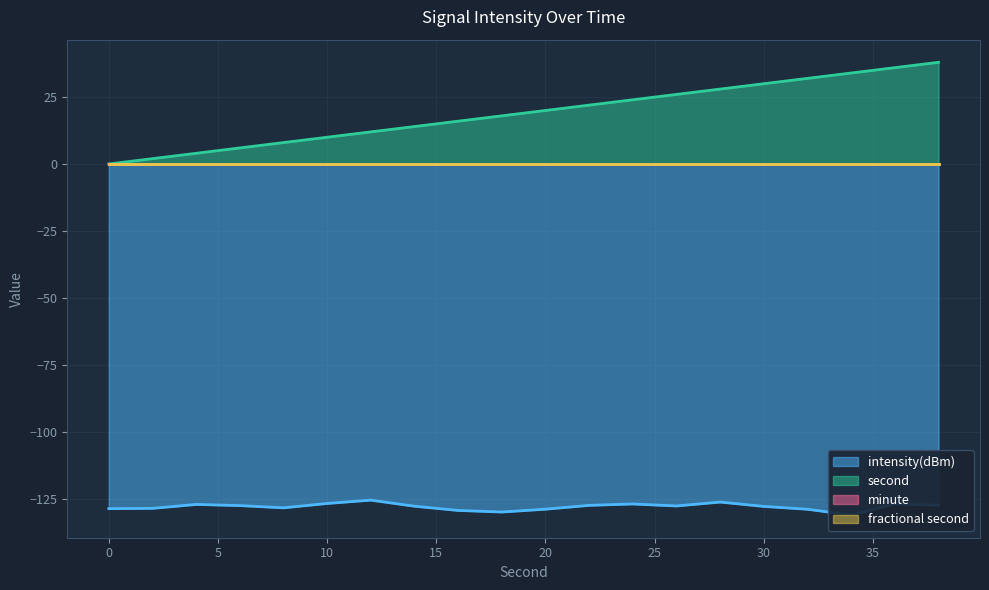

Rank the series at 10 from lowest to highest value.

intensity(dBm), second